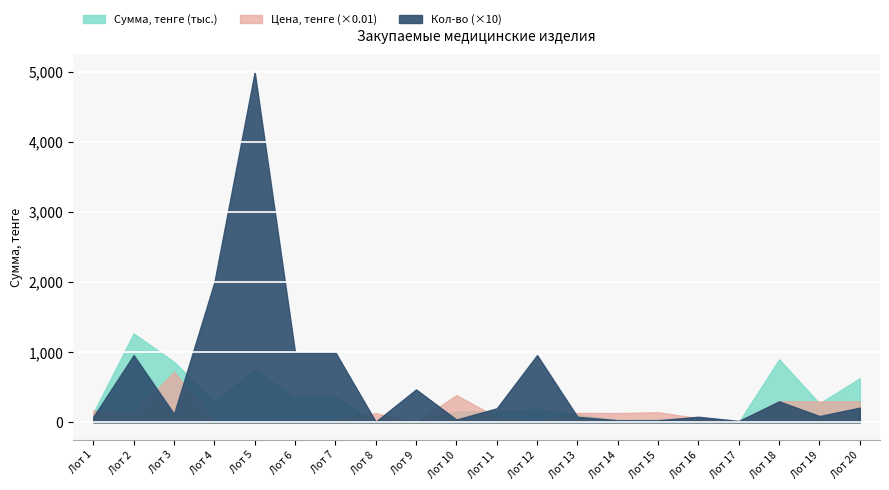

Reading right to left, what are all the values shown in this chart?

Сумма, тенге: 630000	270000	900000	2580	47200	43500	39720	108000	192000	150000	155600	11280	13100	360000	360000	750000	300000	864000	1269600	134400
Цена, тенге: 30000	30000	30000	1290	5900	14500	13240	13500	2000	7500	38900	240	13100	3600	3600	1500	1500	72000	13225	16800
Кол-во: 21	9	30	2	8	3	3	8	96	20	4	47	1	100	100	500	200	12	96	8